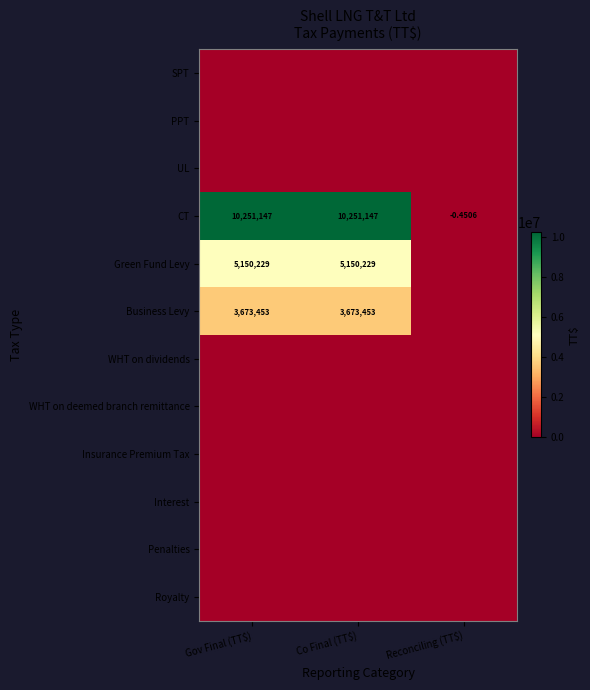

Count the number of data series in this chart.

12